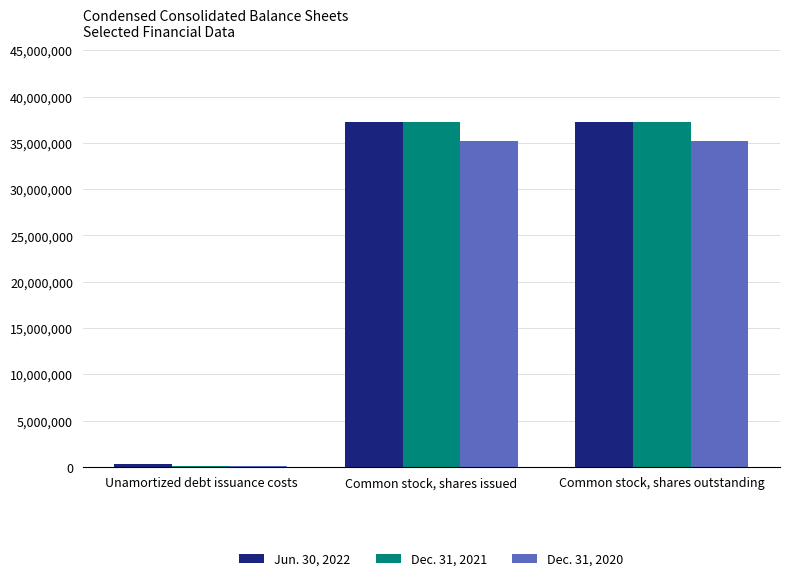

What is the total value across all series at Common stock, shares outstanding?

109793139